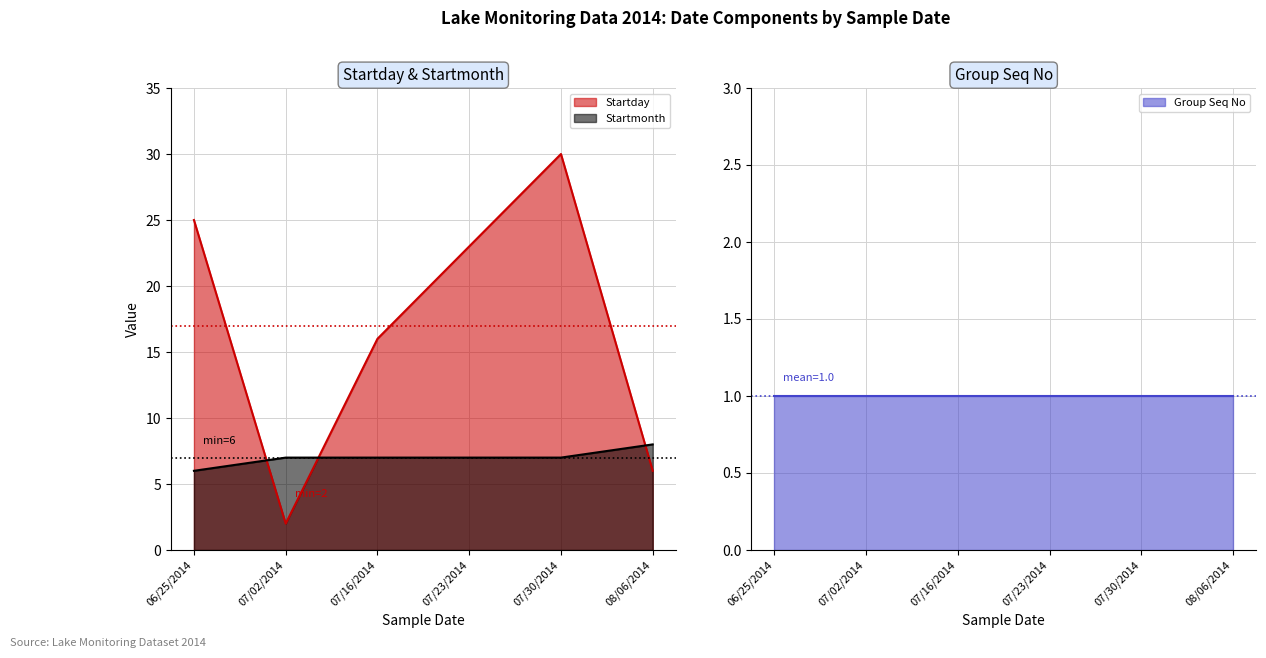

What is the label of the 1st point from the right?

08/06/2014